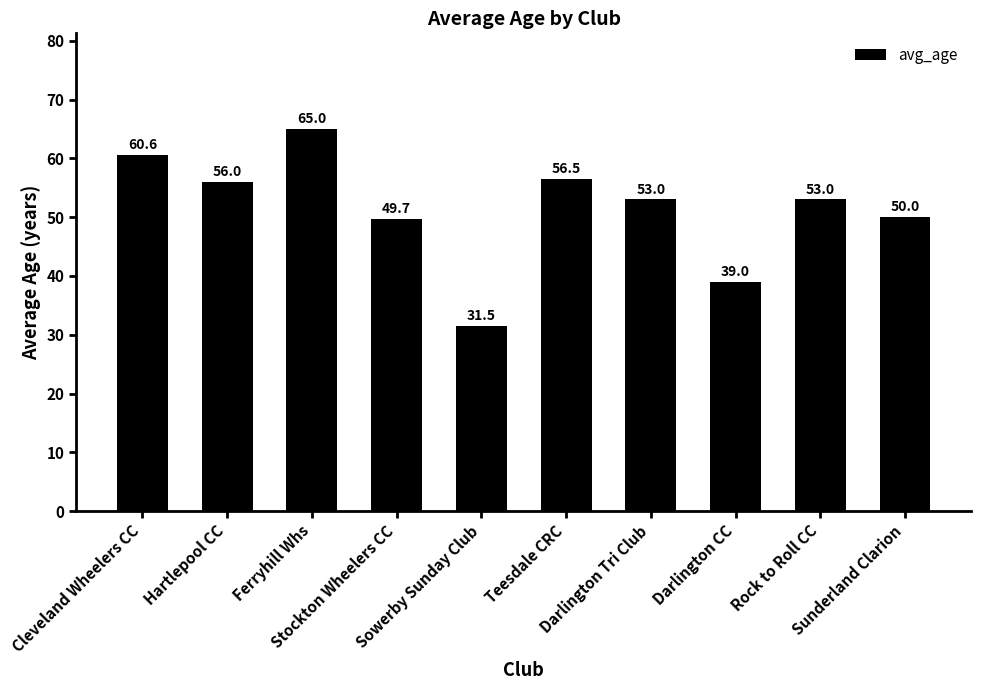

Is it true that the value at Darlington CC is 39.0?

True